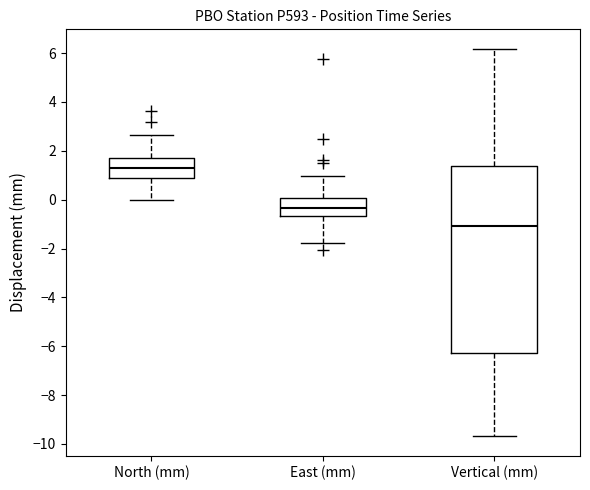

Reading left to right, read every box against the y-axis: the position of its median line, the range the box covers, and the ends of its whiskers. The values are not printed on the chart, so give them approximately, as read against the axis.

North (mm): median 1.2, box 0.8 to 1.6, whiskers 0.0 to 2.6
East (mm): median -0.4, box -0.6 to 0.0, whiskers -1.8 to 1.0
Vertical (mm): median -1.0, box -6.2 to 1.4, whiskers -9.6 to 6.2